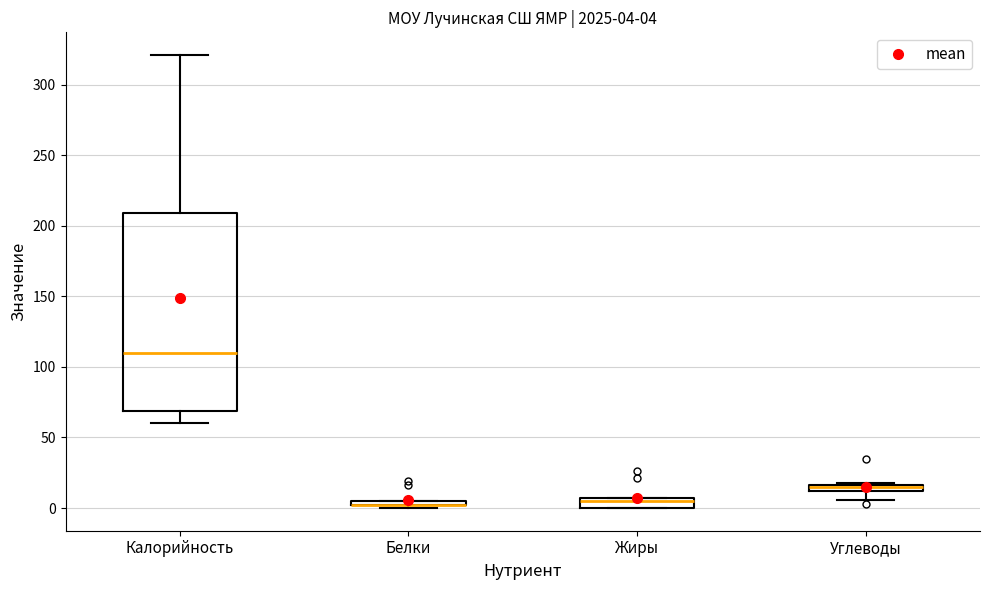

Comparing the boxes themselves (not the whiskers), which one is the tallest?

Калорийность